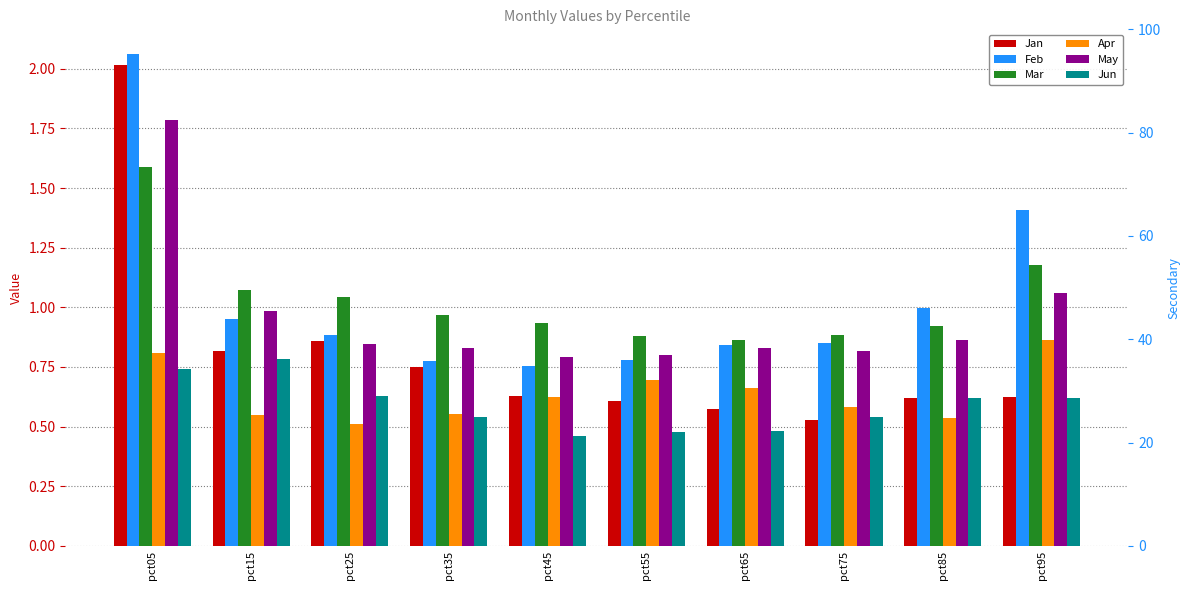

Reading left to right, transcribe all the data shown in this chart.

Jan: 2.0	0.8	0.9	0.8	0.6	0.6	0.6	0.5	0.6	0.6
Feb: 2.1	0.9	0.9	0.8	0.8	0.8	0.8	0.8	1.0	1.4
Mar: 1.6	1.1	1.0	1.0	0.9	0.9	0.9	0.9	0.9	1.2
Apr: 0.8	0.5	0.5	0.6	0.6	0.7	0.7	0.6	0.5	0.9
May: 1.8	1.0	0.8	0.8	0.8	0.8	0.8	0.8	0.9	1.1
Jun: 0.7	0.8	0.6	0.5	0.5	0.5	0.5	0.5	0.6	0.6